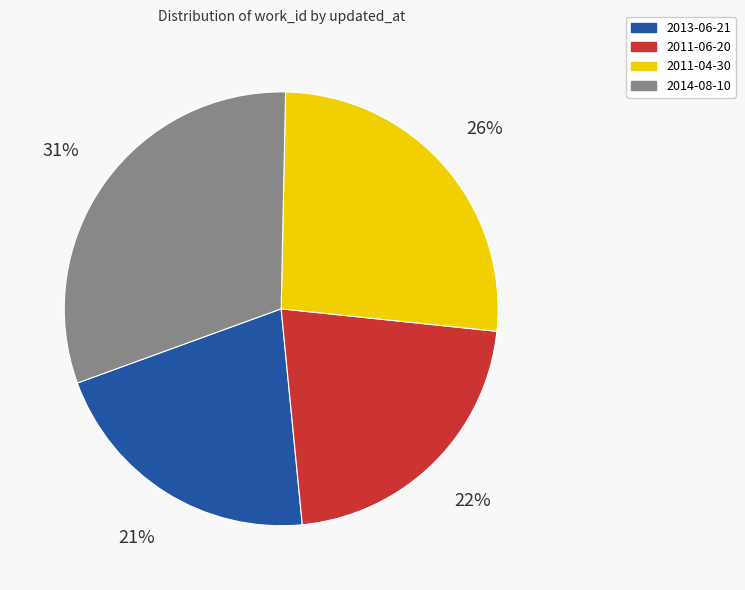

The 2011-04-30 slice represents 33% of the pie. True or false?

False